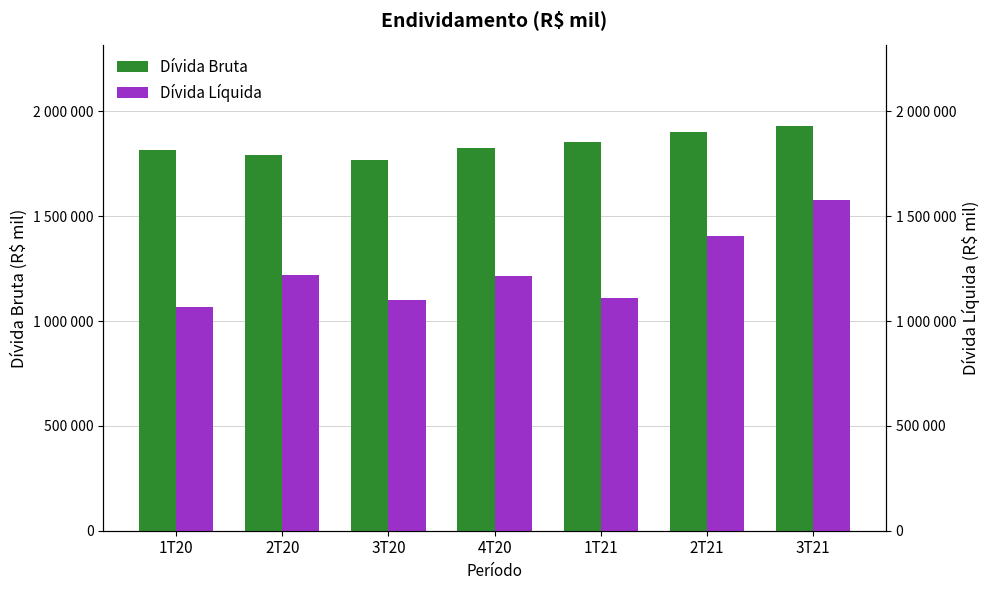

What is the label of the 4th bar from the left?

4T20